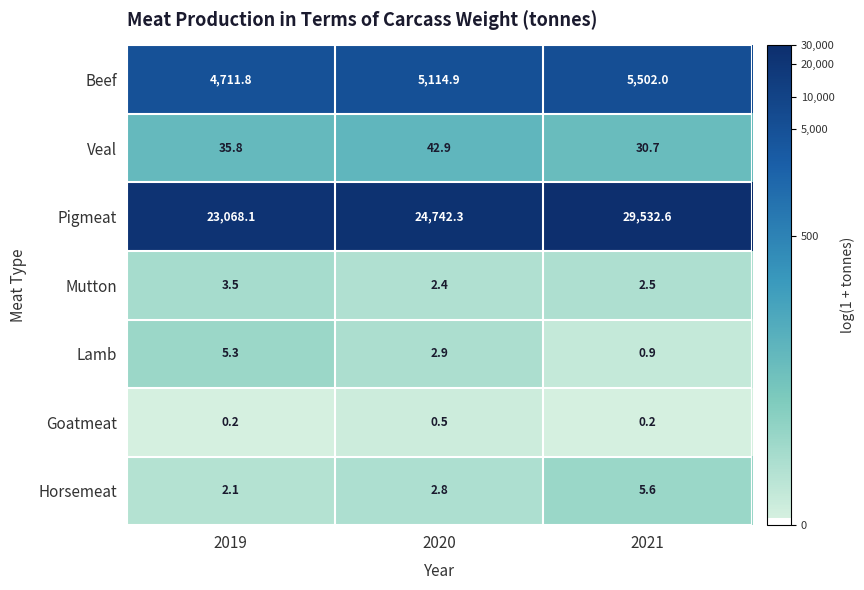

What is the difference between the maximum and second lowest values in the Beef series?

387.1